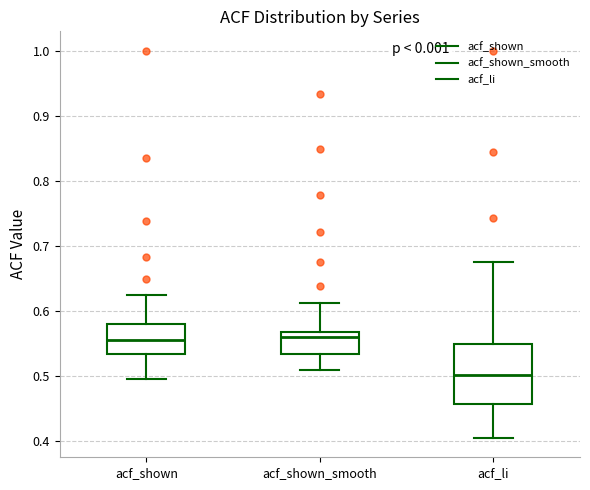

Comparing the boxes themselves (not the whiskers), which one is the tallest?

acf_li